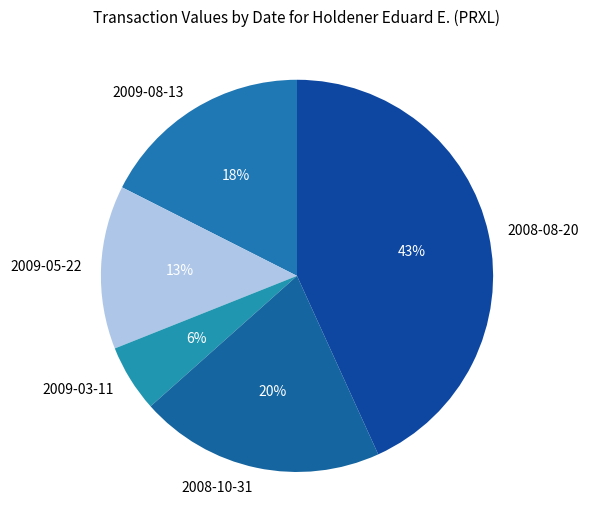

To the nearest percent, what portion does 2009-03-11 represent?

6%